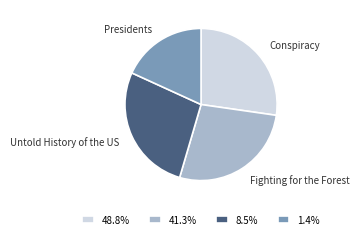

What is the ratio of the value at Fighting for the Forest to the value at Conspiracy?

1.0